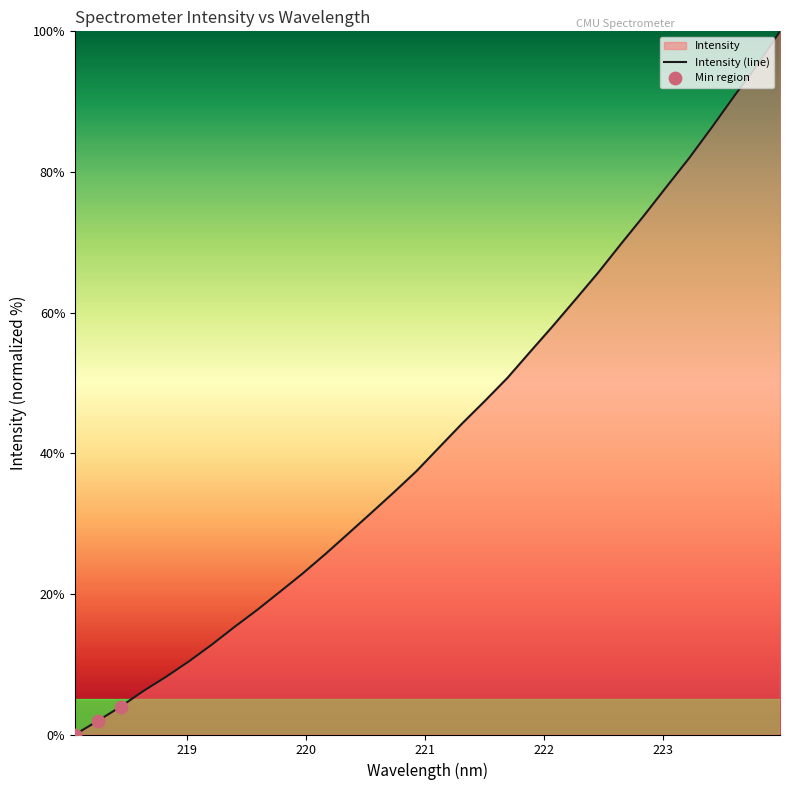

What is the ratio of the value at 219.9712 to the value at 220.1623?

0.9